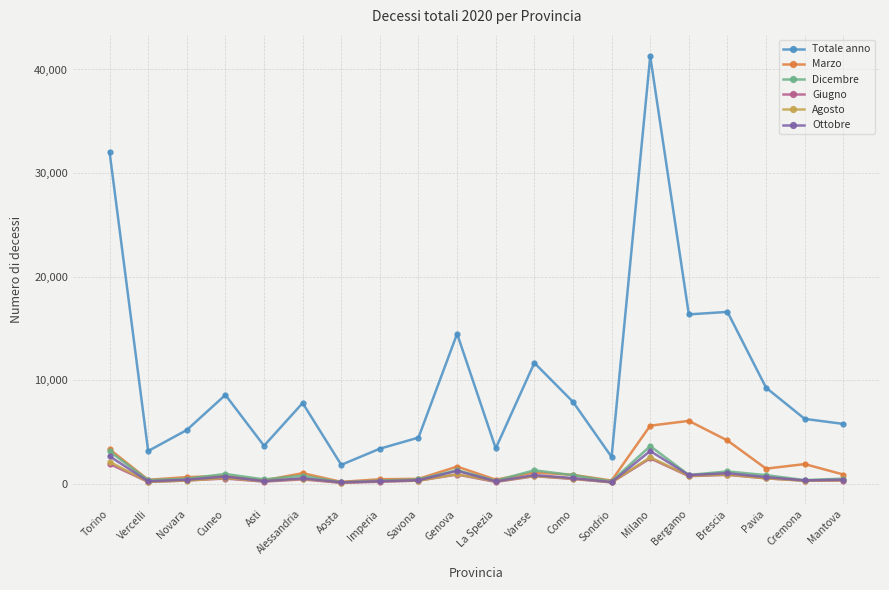

Is the value of Agosto at Pavia greater than the value of Marzo at Cremona?

No